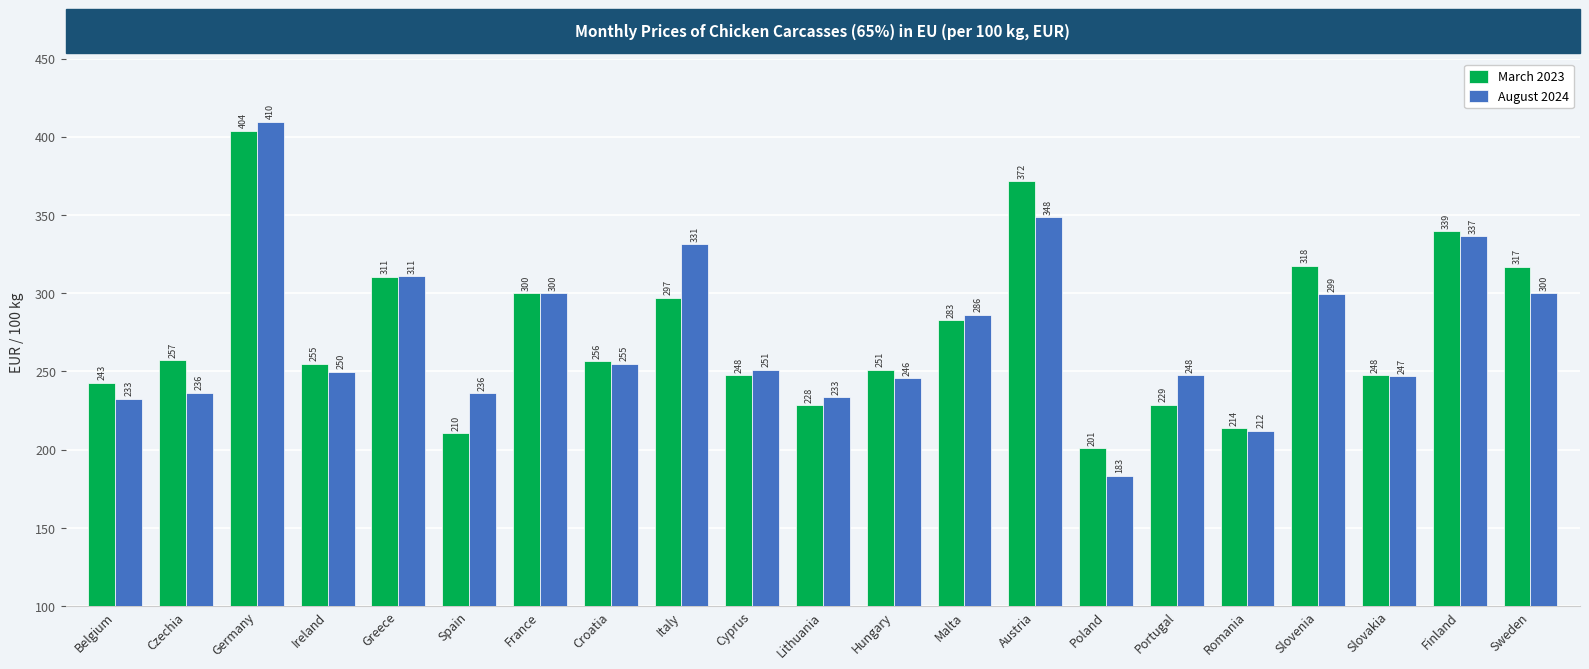

Where does the August 2024 series first go above 251?

Germany